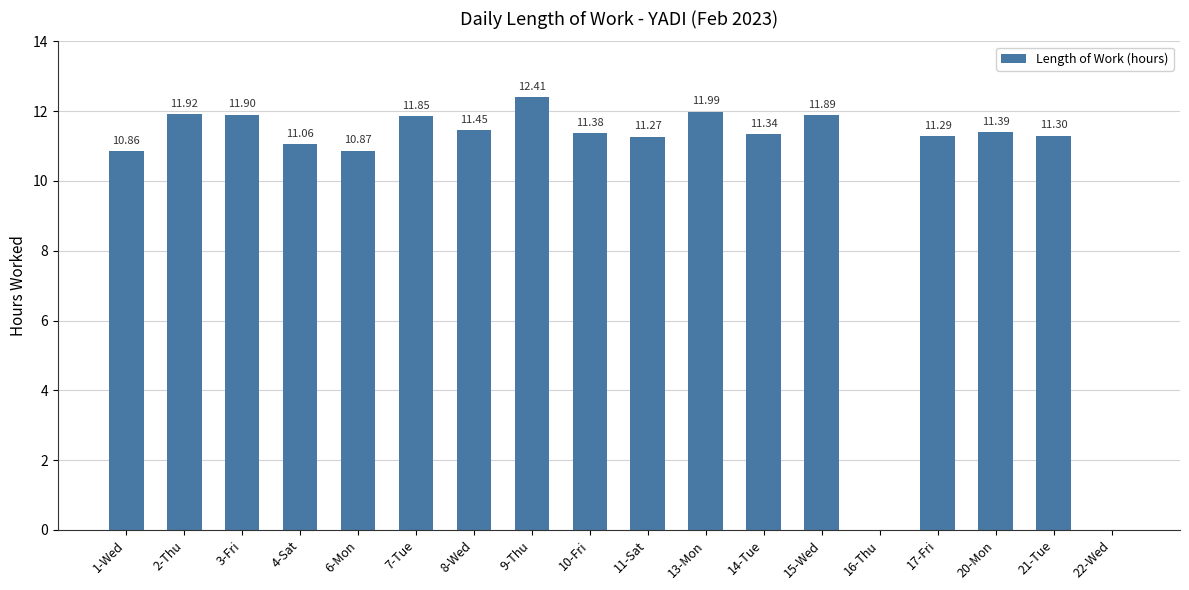

What is the ratio of the value at 21-Tue to the value at 1-Wed?

1.0